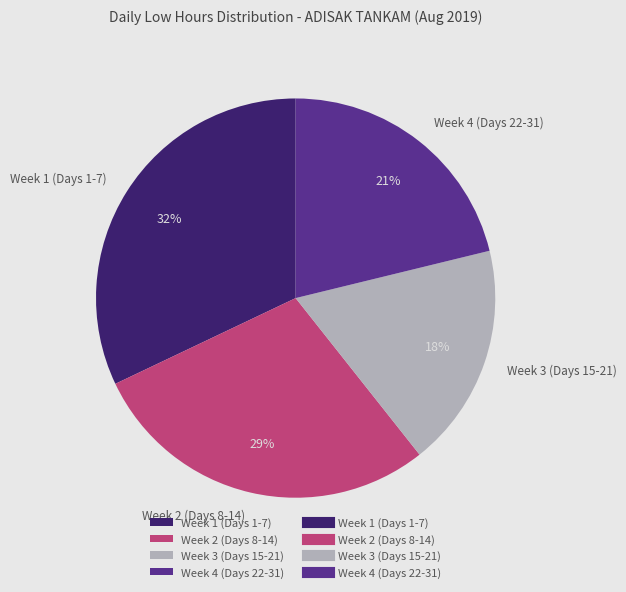

Rank the categories by value from highest to lowest.

Week 1 (Days 1-7), Week 2 (Days 8-14), Week 4 (Days 22-31), Week 3 (Days 15-21)